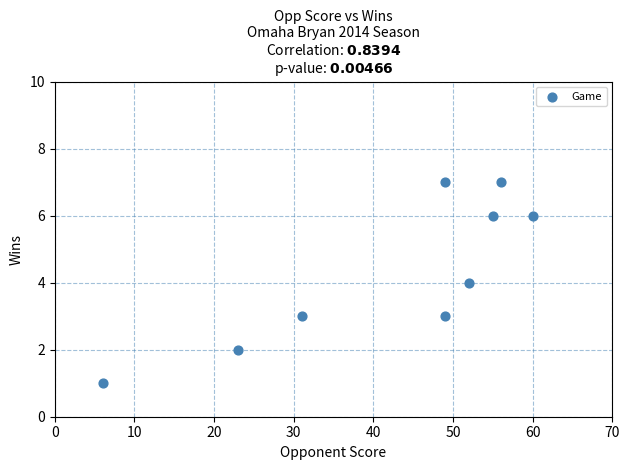

What is the range of Y values (max minus min)?

6